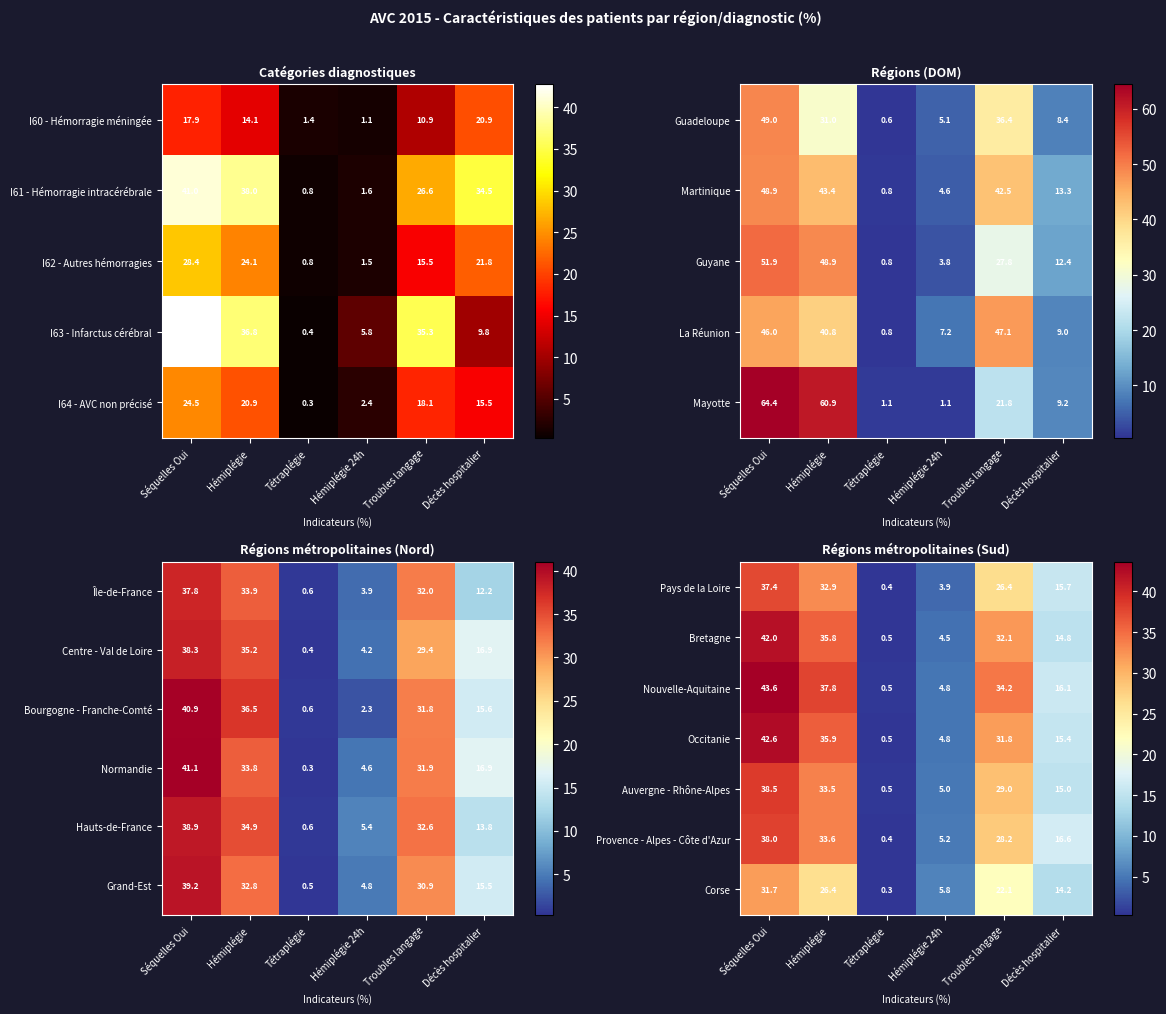

Which category has the highest value in the Occitanie series?

Séquelles Oui